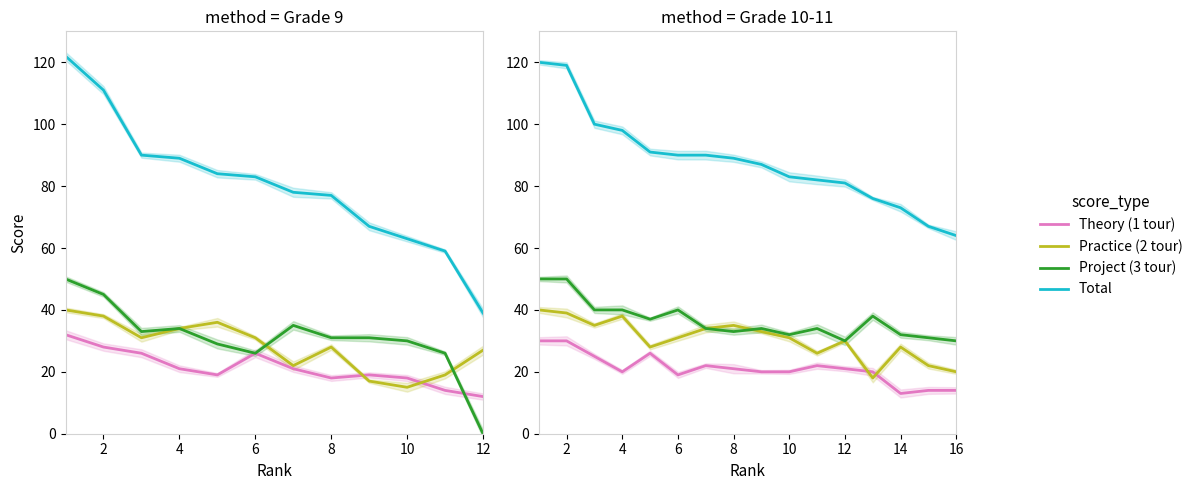

Which series has the largest range (max minus min)?

9 class - Total